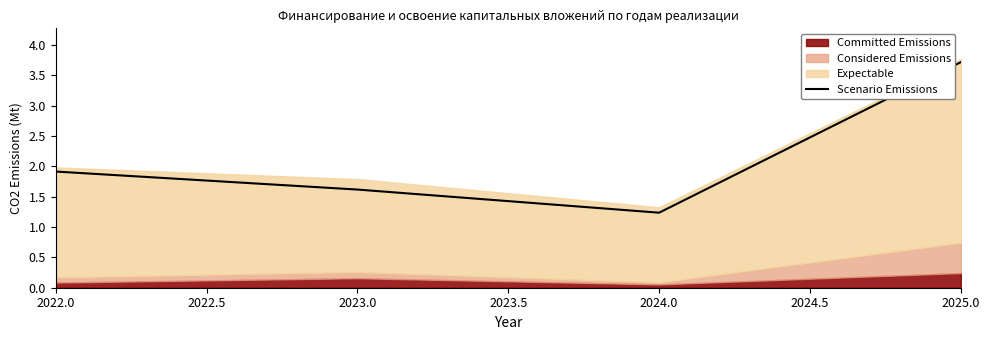

Reading left to right, extract all data points from this chart.

1.9	1.6	1.2	3.7